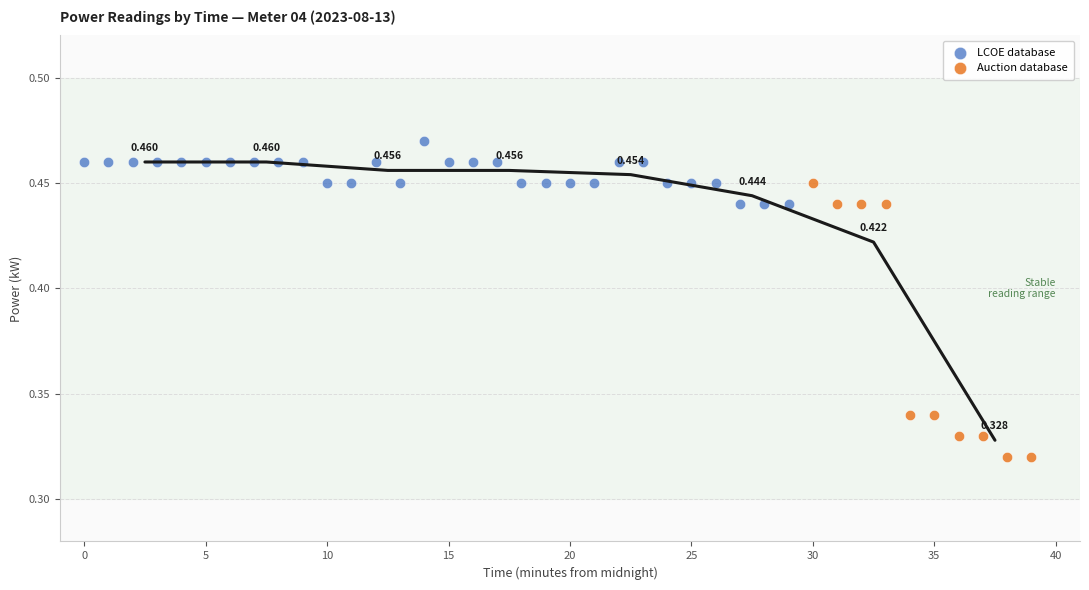

Which series has the widest spread of Y values?

Auction database